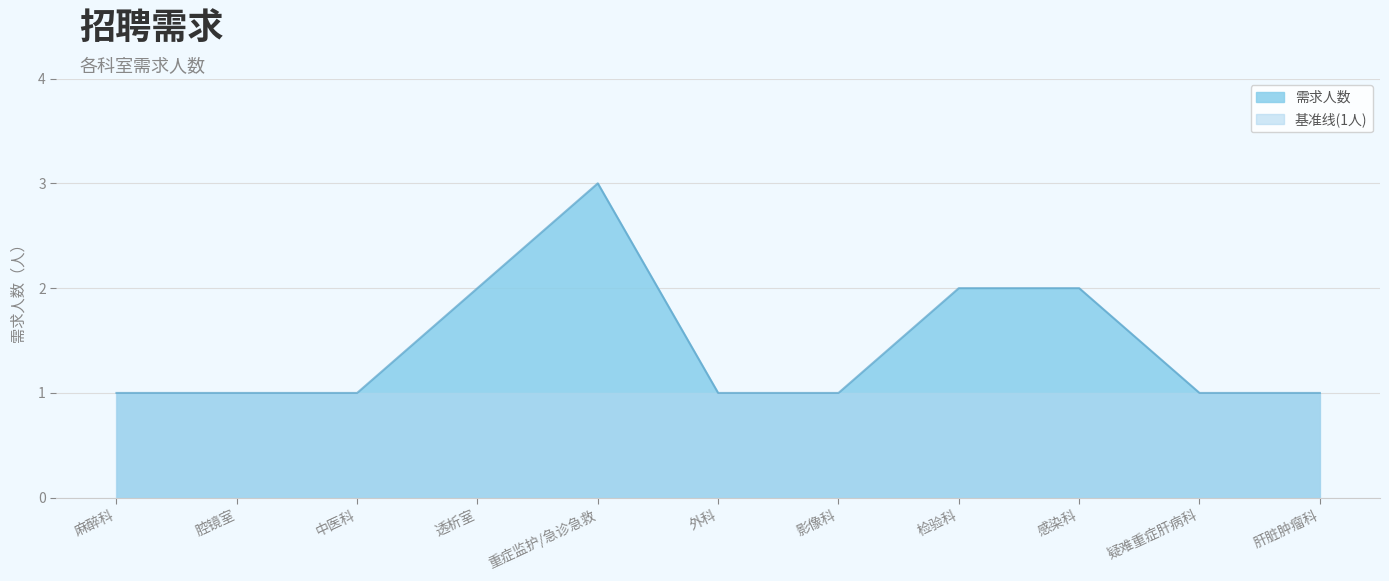

List the labels in order of value, largest first.

重症监护/急诊急救, 透析室, 检验科, 感染科, 麻醉科, 腔镜室, 中医科, 外科, 影像科, 疑难重症肝病科, 肝脏肿瘤科